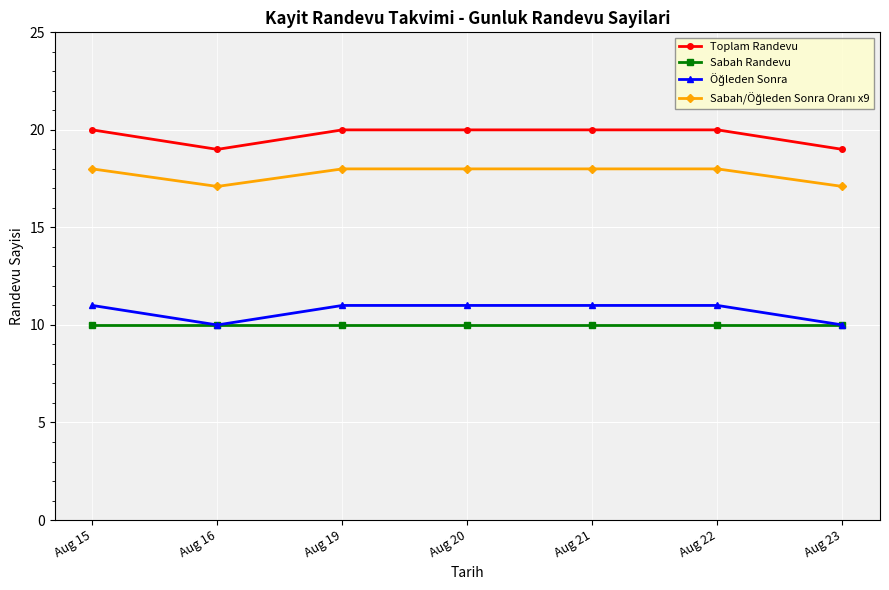

The Sabah Randevu series shows 6.4 at Aug 20. True or false?

False